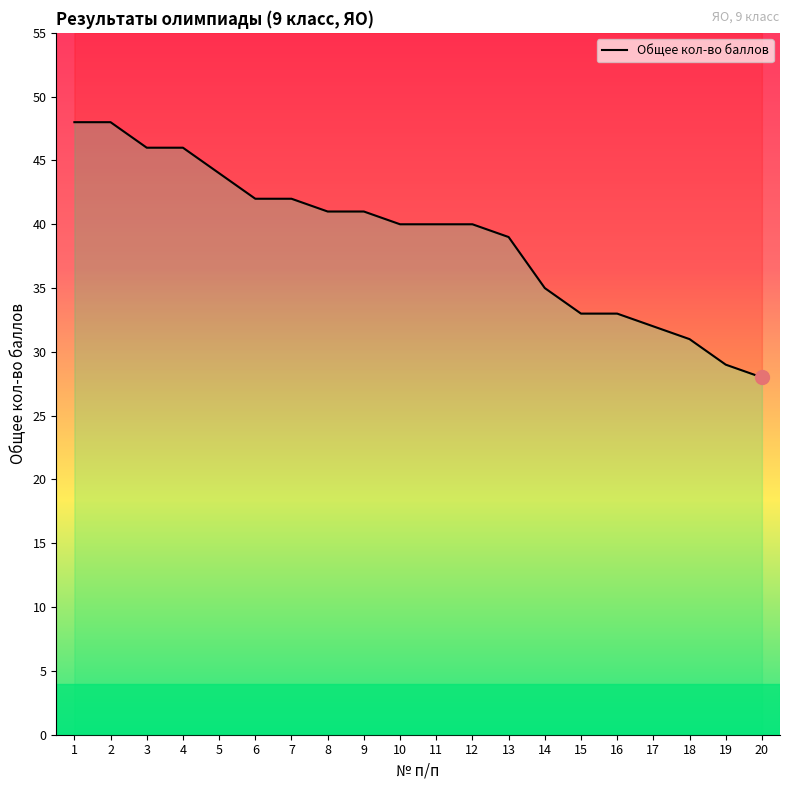

At which label does the data first exceed 40?

1